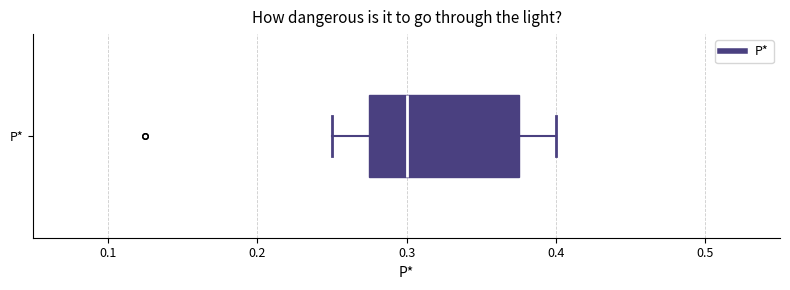

Transcribe this box plot: give where the median line is, the range the box spans, and where the two whiskers end, as read against the x-axis. The values are not printed on the chart, so give them approximately, as read against the axis.

median 0.30, box 0.28 to 0.38, whiskers 0.25 to 0.40